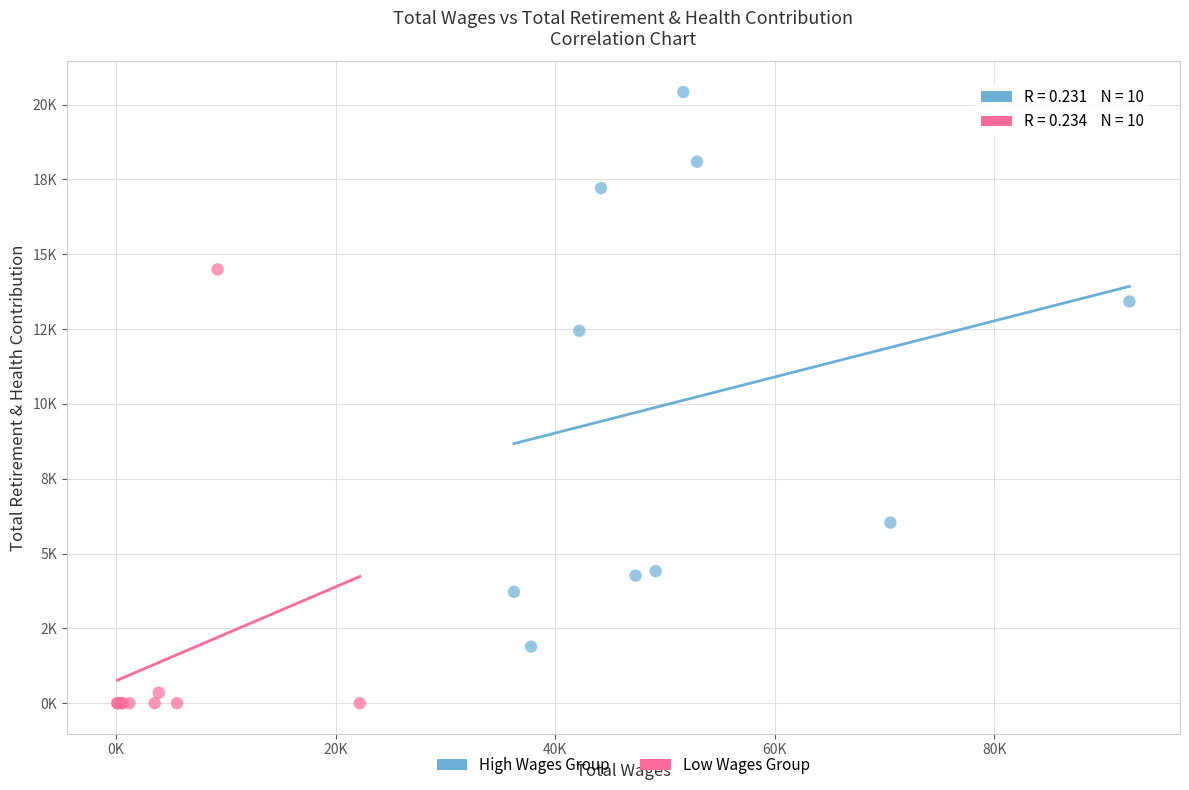

Which series has the largest Y range (max minus min)?

High Wages Group